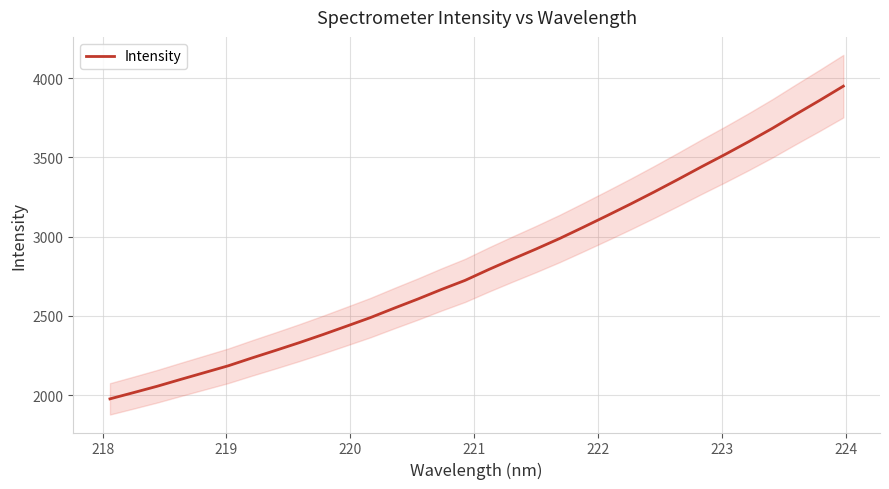

What is the greatest value displayed?

3949.4